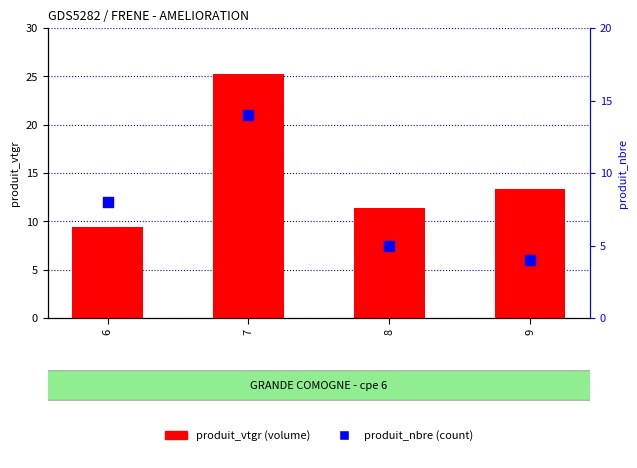

At which category is the sum across all series the highest?

7